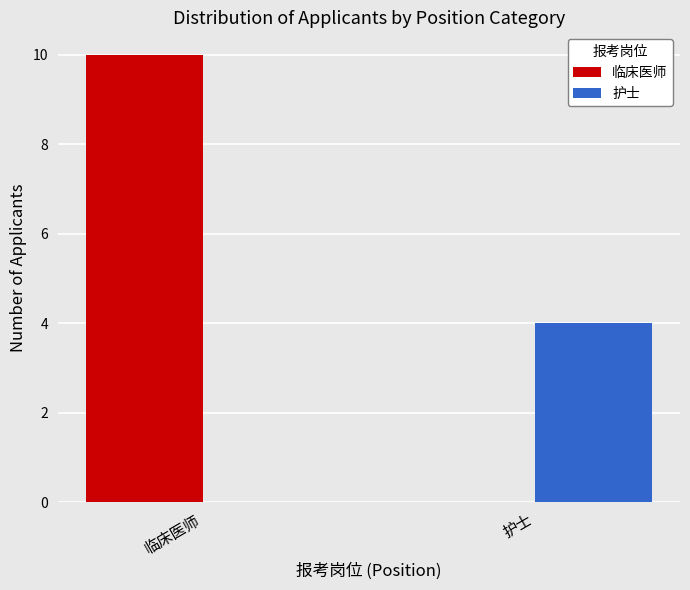

Read the 护士 value at 护士.

4